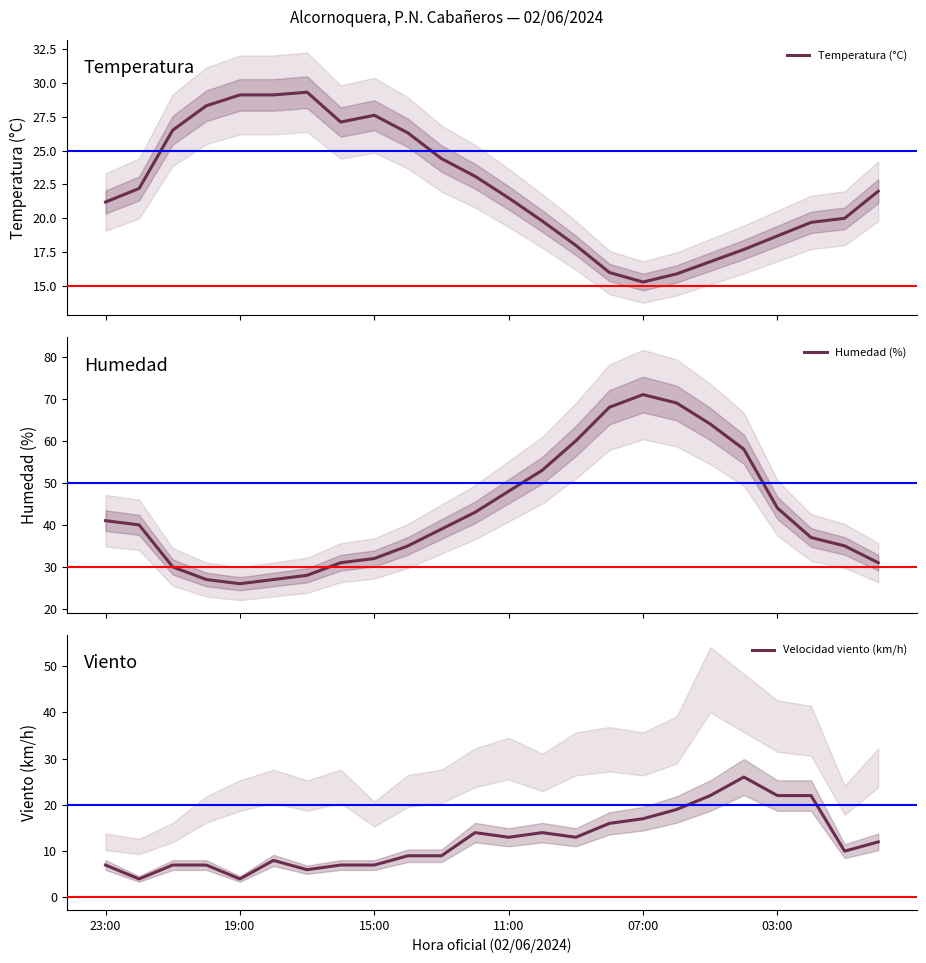

Which series has the largest total across all categories?

Humedad (%)